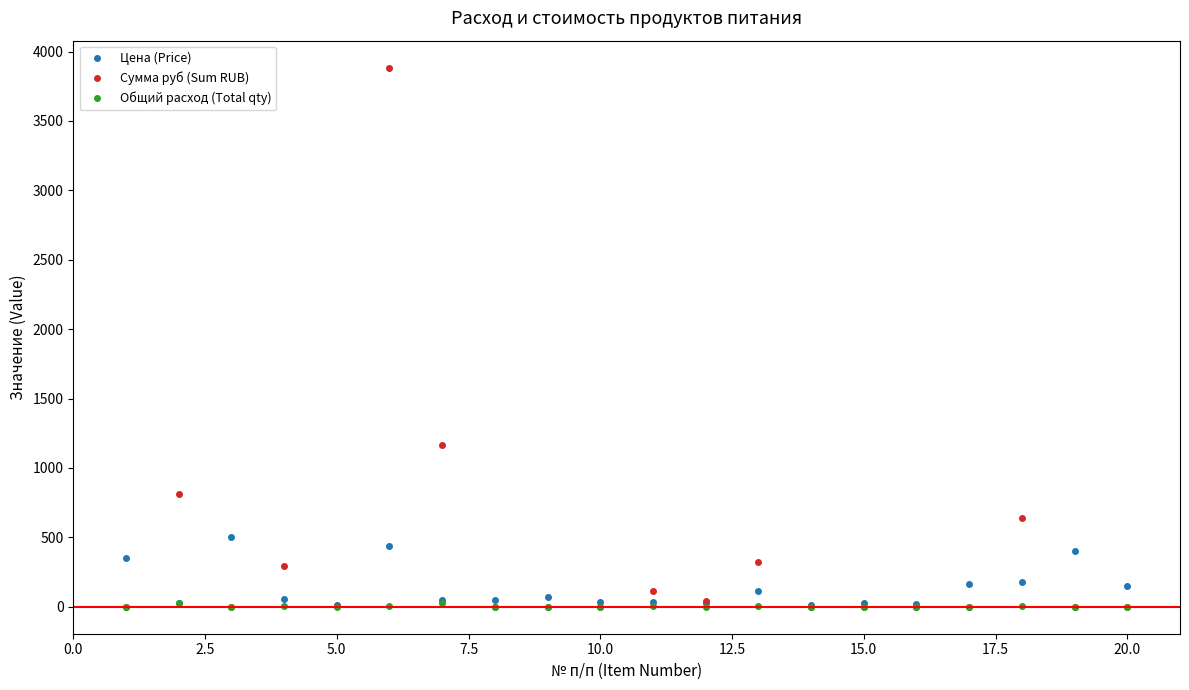

What is the value of the Сумма руб (Sum RUB) point at the 6th from the left?

3884.2